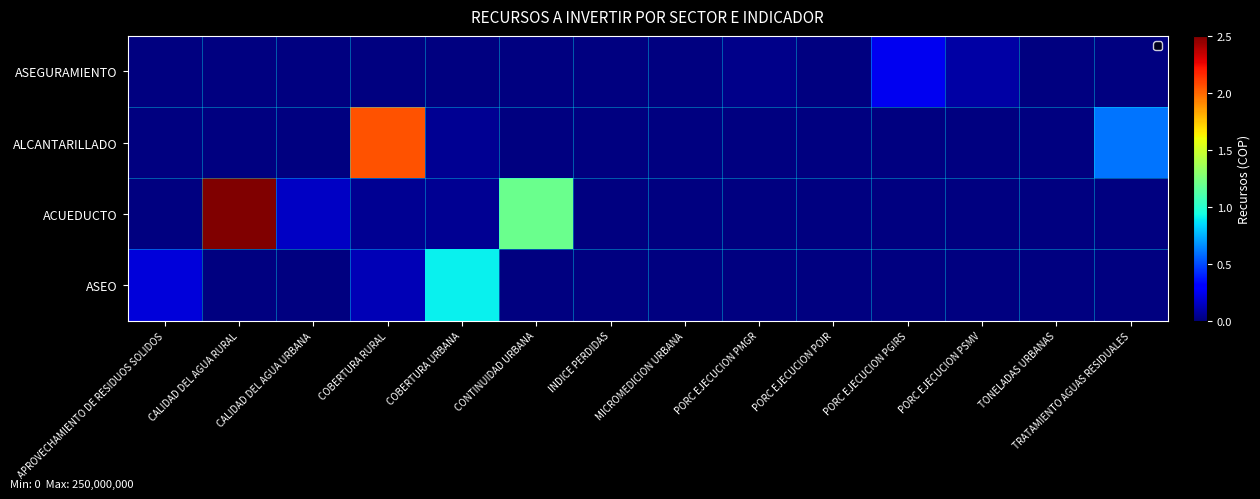

List the series in order of their overall mean, highest first.

ACUEDUCTO, ALCANTARILLADO, ASEO, ASEGURAMIENTO